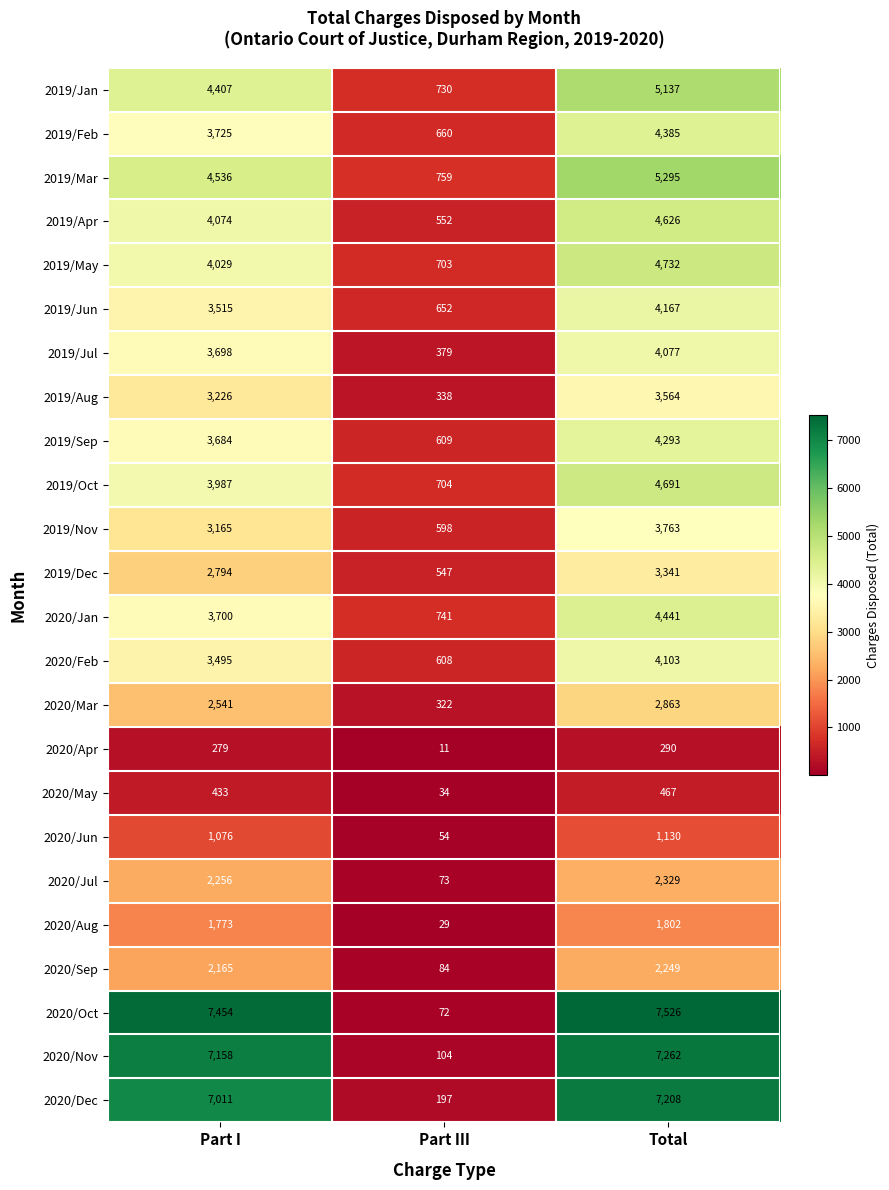

Is it true that 2019/Jan equals 6681 at Part I?

False